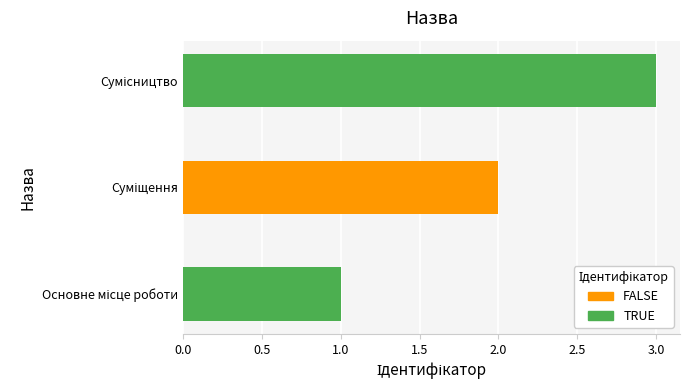

What is the difference between the maximum and second lowest values?

1